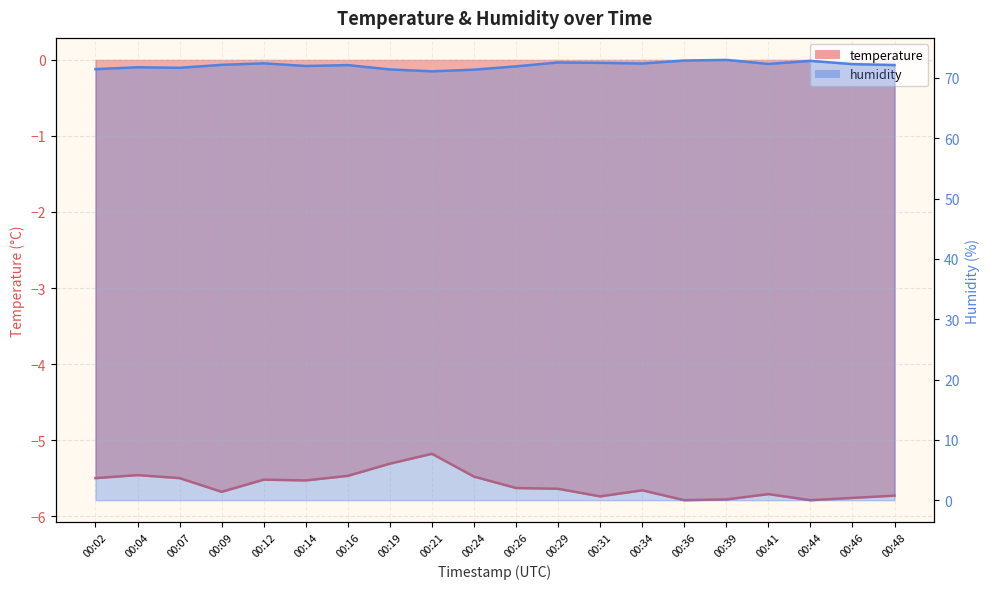

What is the sum of the temperature values at 00:21 and 00:14?

-10.7